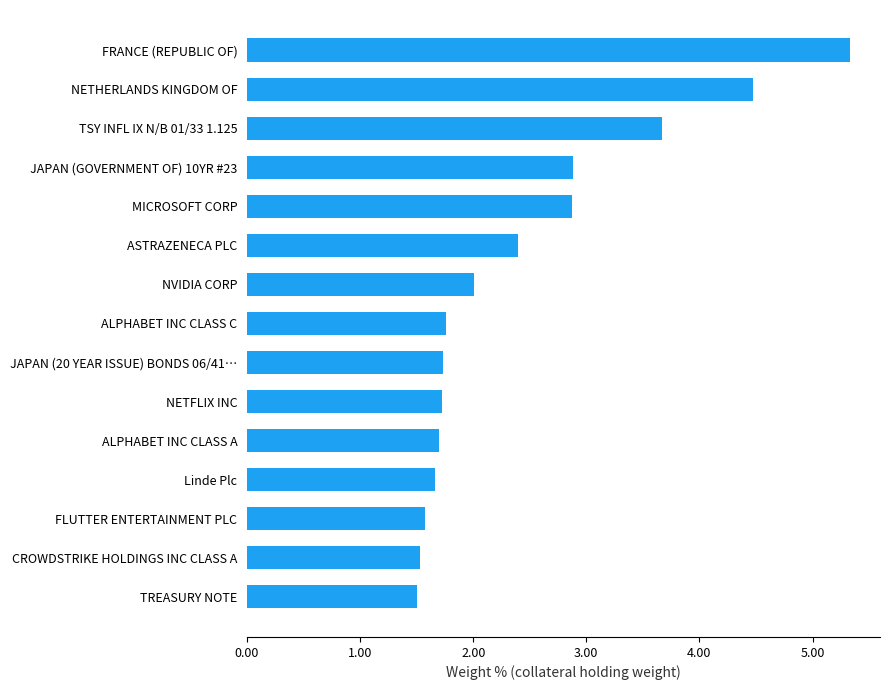

What is the sum of all values?

36.8